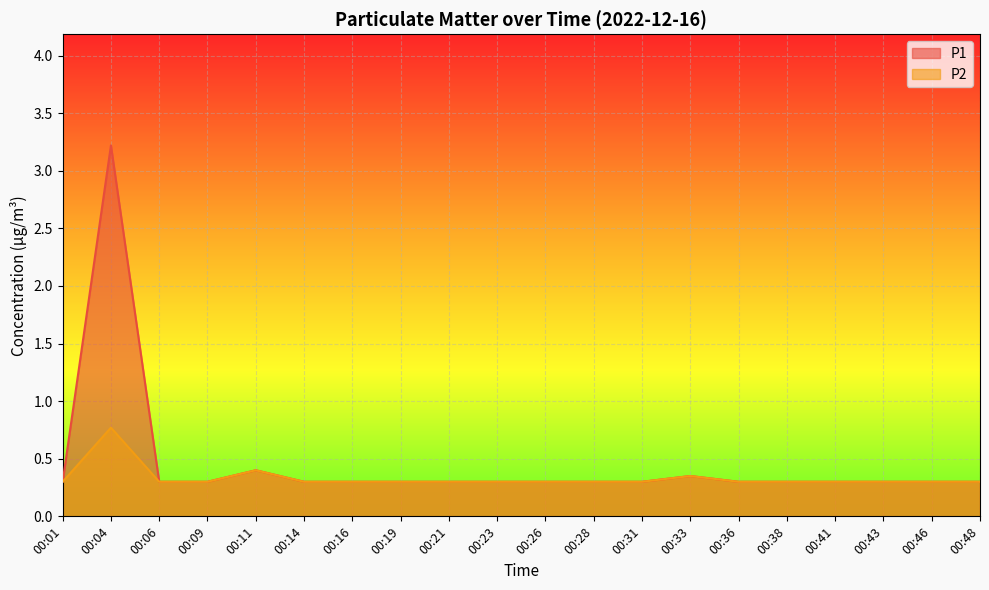

Reading left to right, transcribe all the data shown in this chart.

P1: 0.3	3.2	0.3	0.3	0.4	0.3	0.3	0.3	0.3	0.3	0.3	0.3	0.3	0.3	0.3	0.3	0.3	0.3	0.3	0.3
P2: 0.3	0.8	0.3	0.3	0.4	0.3	0.3	0.3	0.3	0.3	0.3	0.3	0.3	0.3	0.3	0.3	0.3	0.3	0.3	0.3